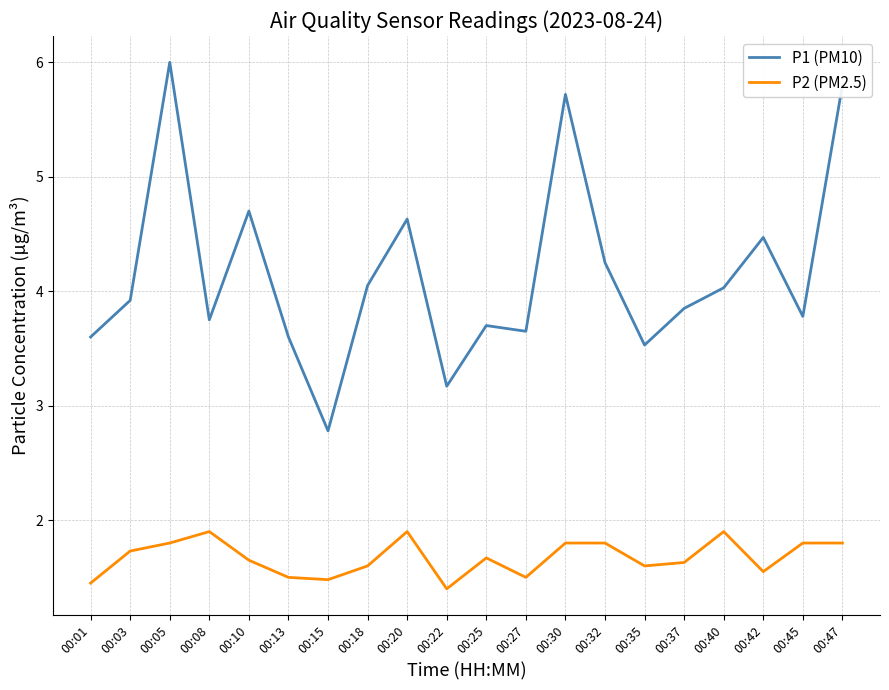

Does the chart have visible grid lines?

Yes